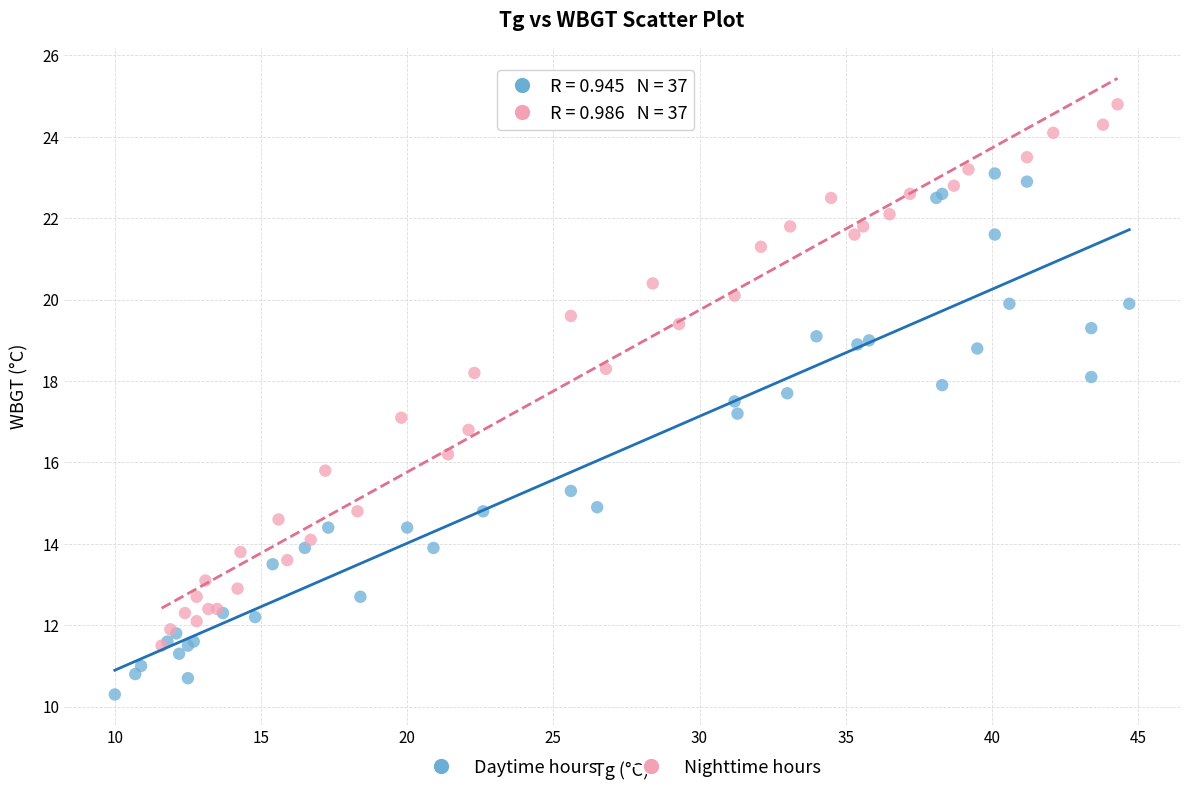

Which series contains the highest Y value?

Nighttime hours